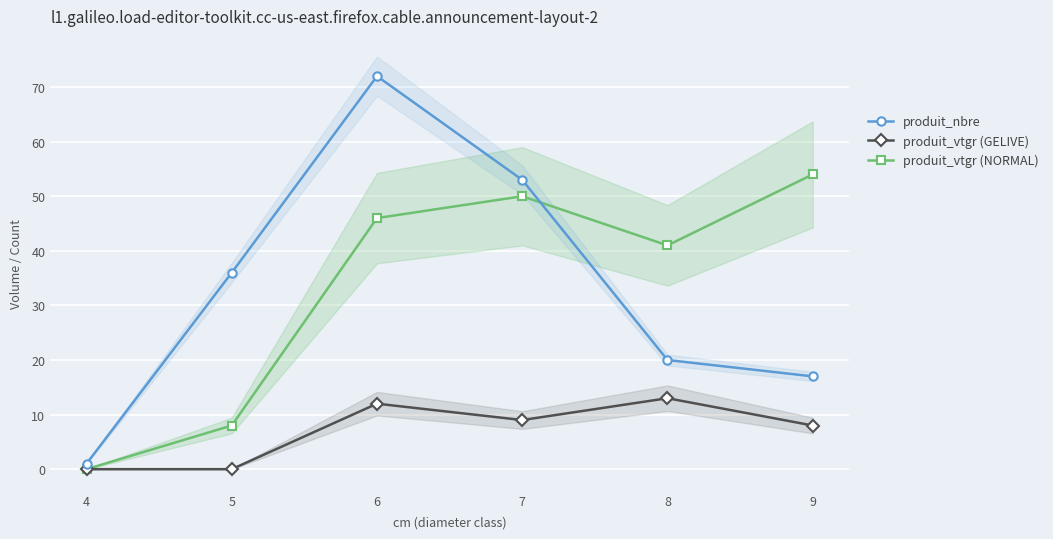

What is the average value of the produit_nbre series?

33